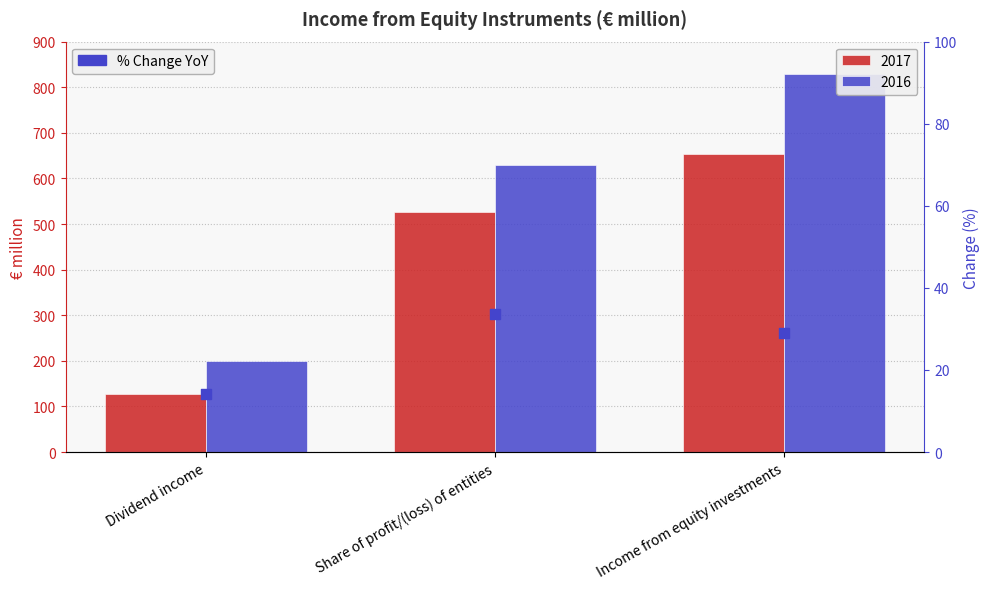

Which has a higher value, Income from equity investments or Dividend income?

Income from equity investments